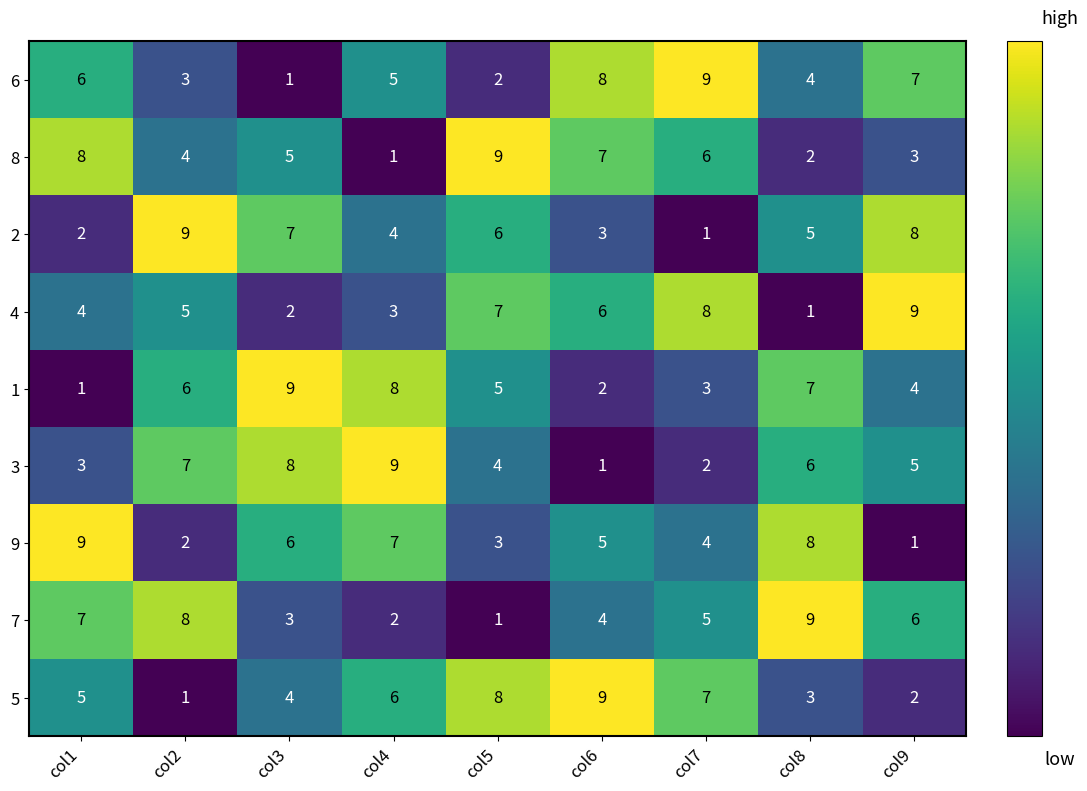

What is the difference between the 8 values at col3 and col5?

4